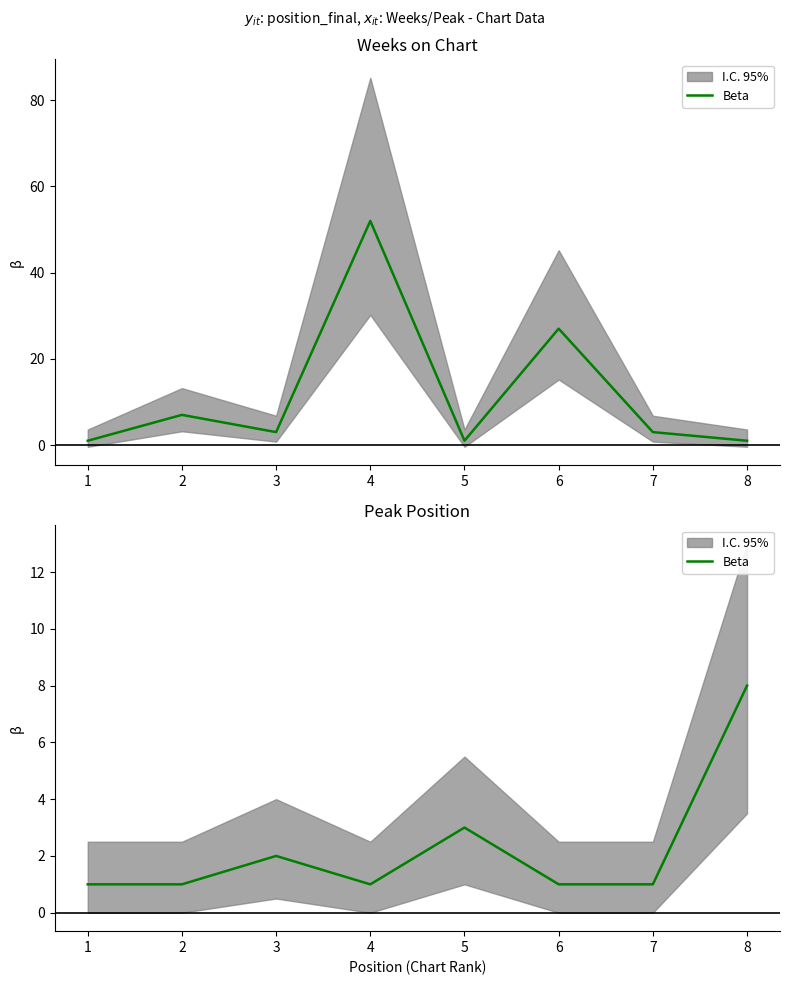

What is the smallest value displayed?

1